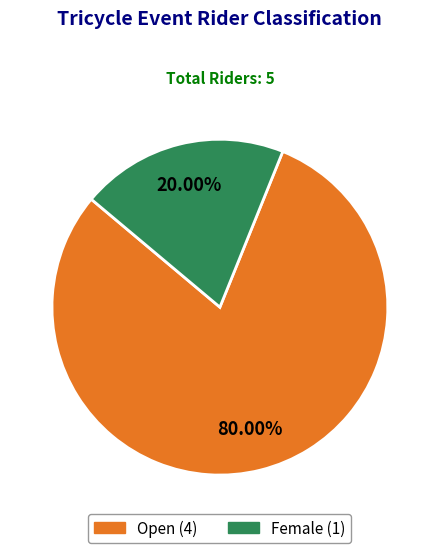

The Open slice represents 72% of the pie. True or false?

False